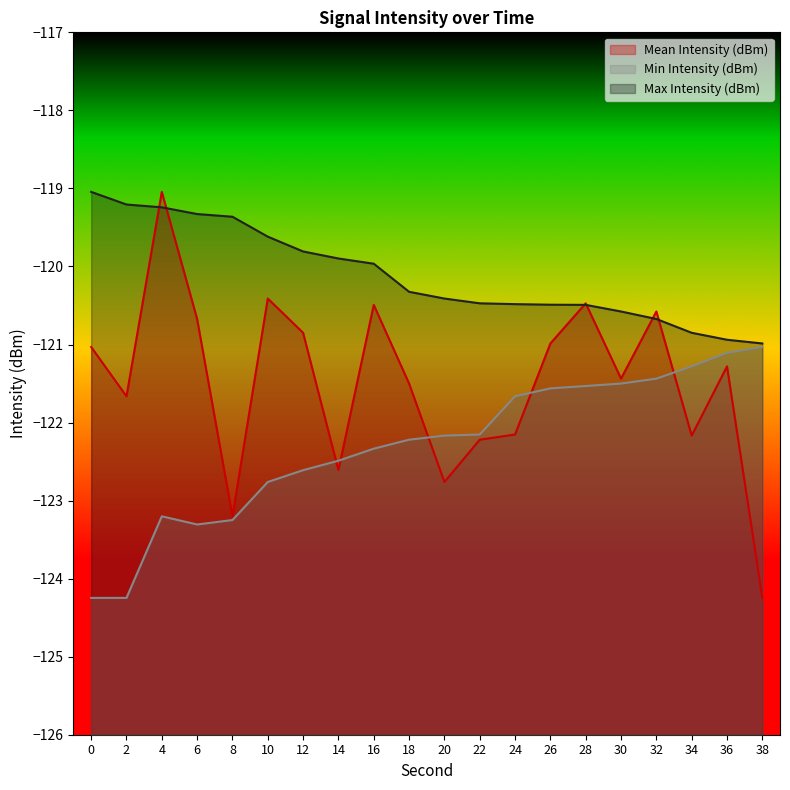

At 10, list the series in order from largest to smallest.

Max Intensity (dBm), Mean Intensity (dBm), Min Intensity (dBm)